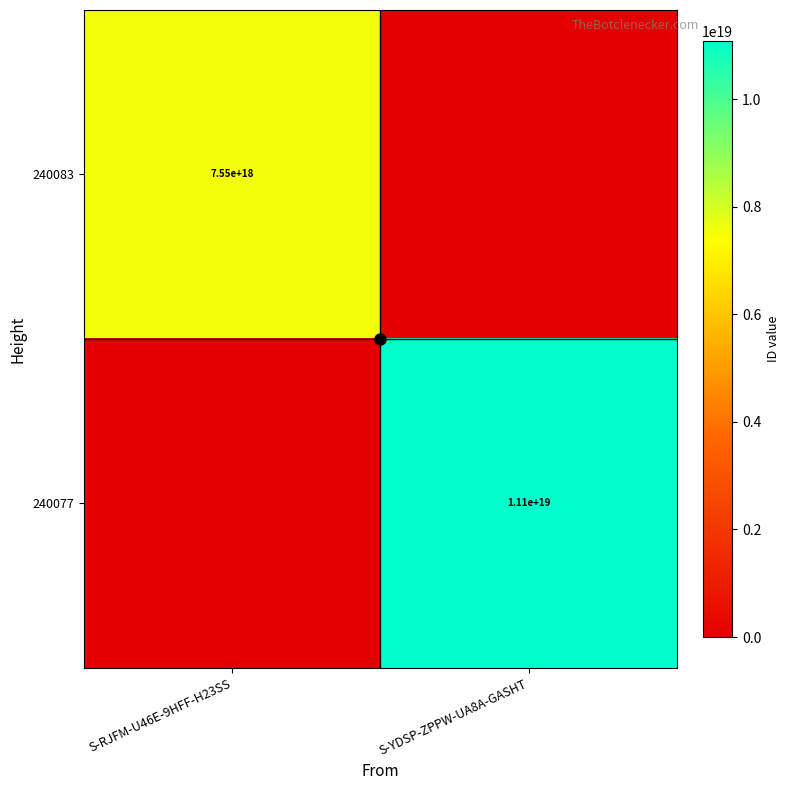

The value of 240077 at S-YDSP-ZPPW-UA8A-GASHT is 17803765053887762432. True or false?

False